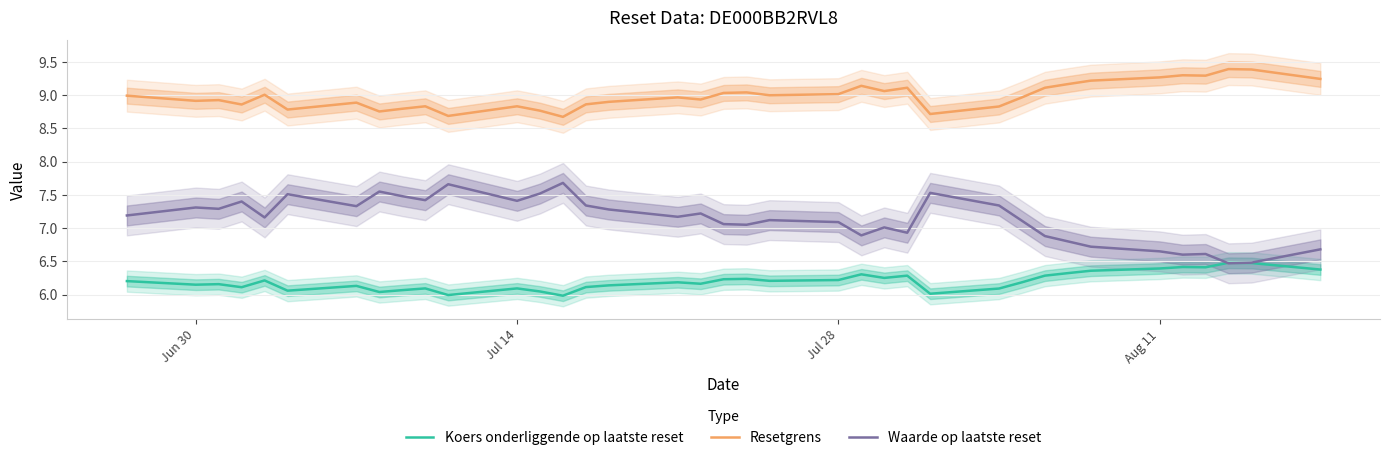

What is the maximum value shown in the chart?

9.4